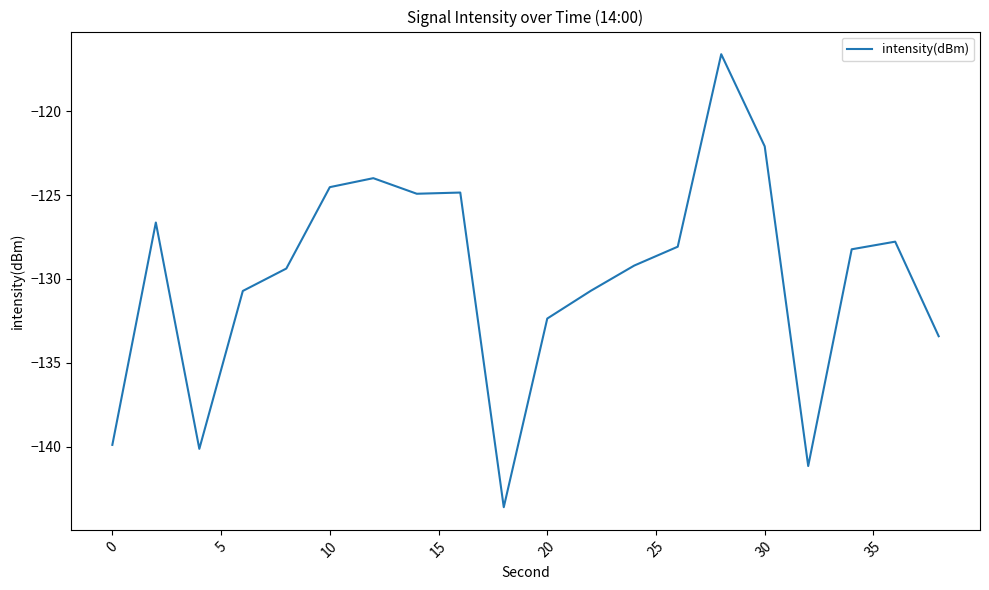

What is the difference between the maximum and minimum values?

27.0